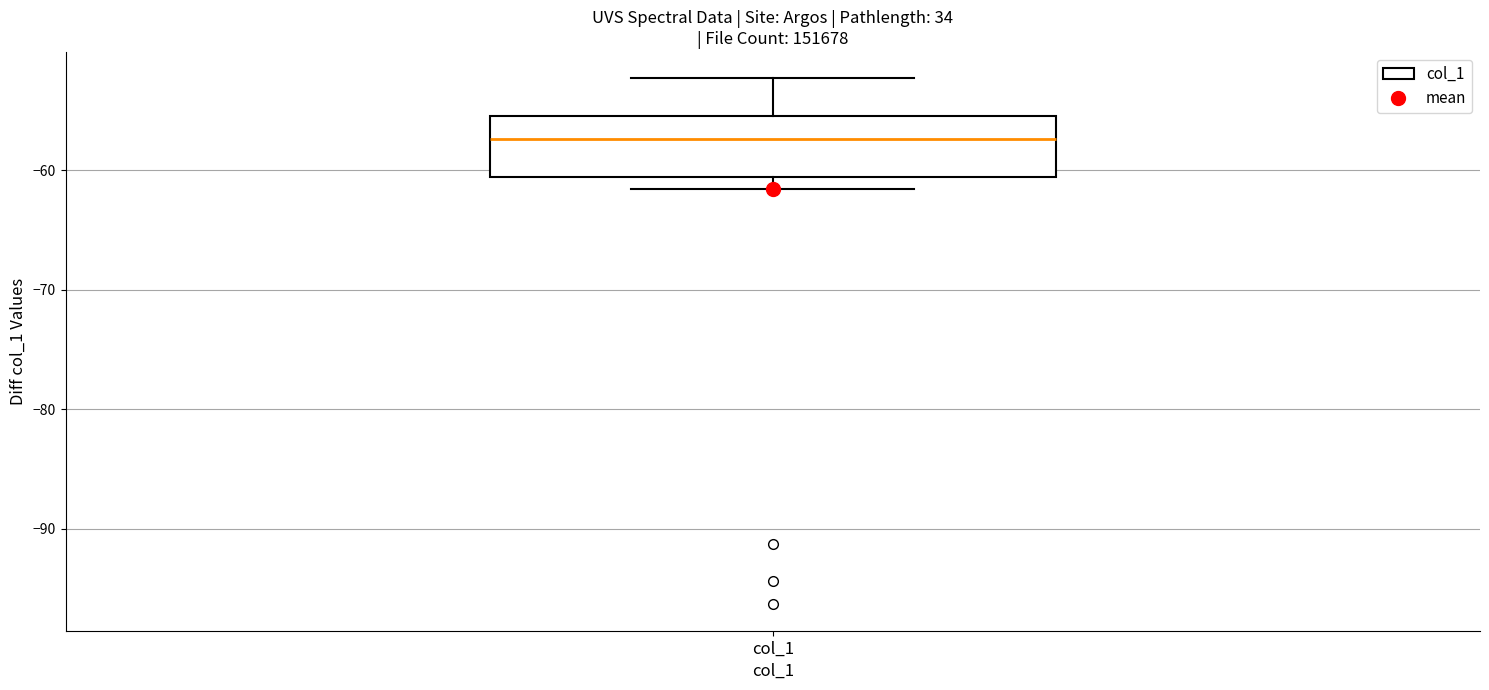

Read this box plot against the y-axis: the position of the median line, the range covered by the box, and the ends of both whiskers. The values are not printed on the chart, so give them approximately, as read against the axis.

median -57, box -61 to -55, whiskers -62 to -52